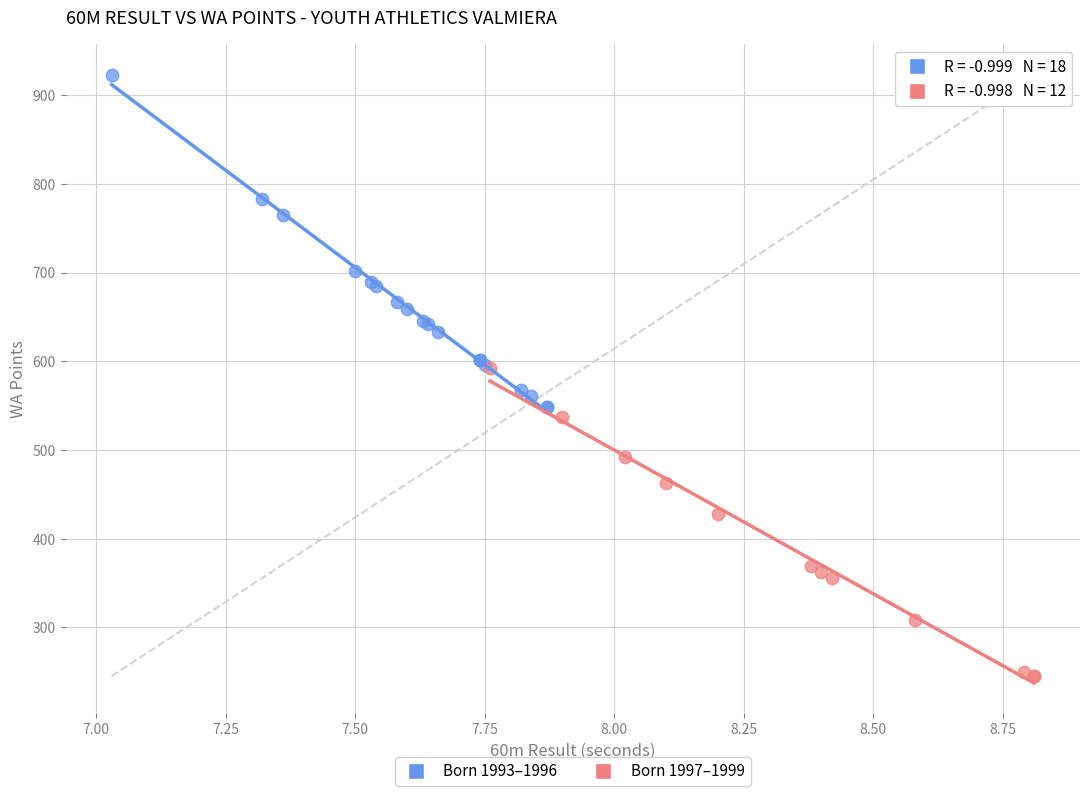

Which series reaches the minimum Y coordinate?

Born 1997–1999